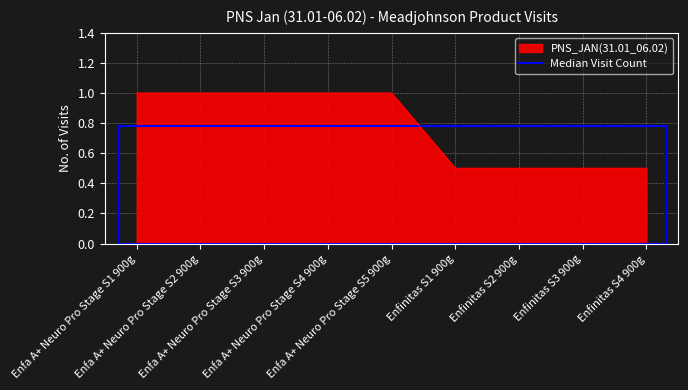

What is the maximum value shown in the chart?

1.0